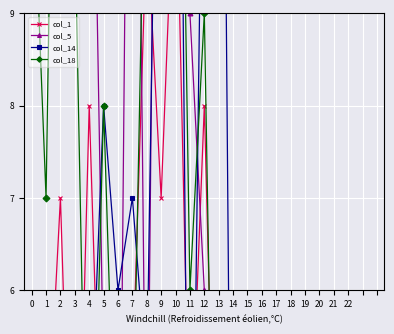

Where is the first local minimum for col_14?

1